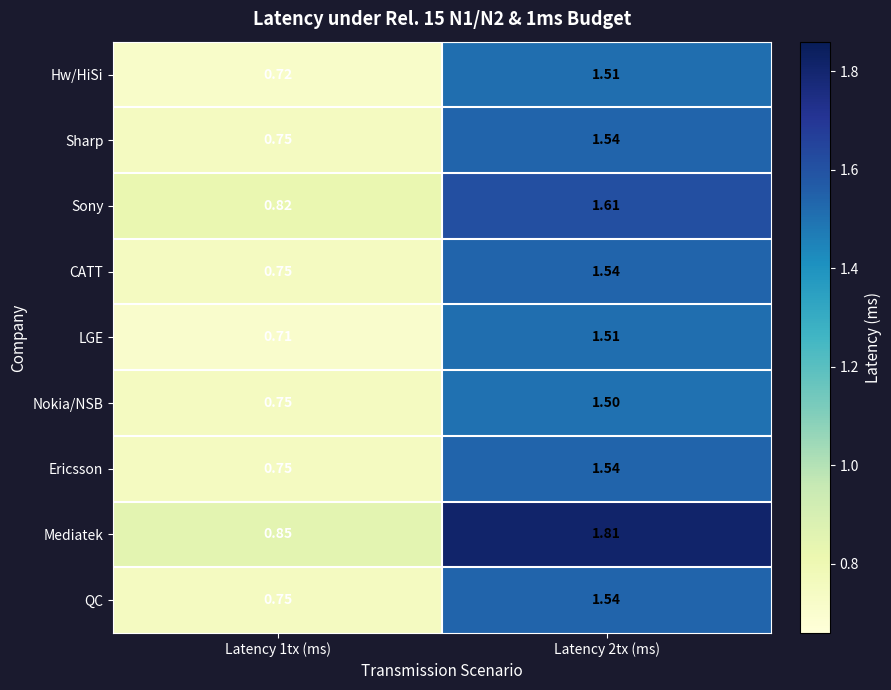

Which series has the largest total across all categories?

Mediatek